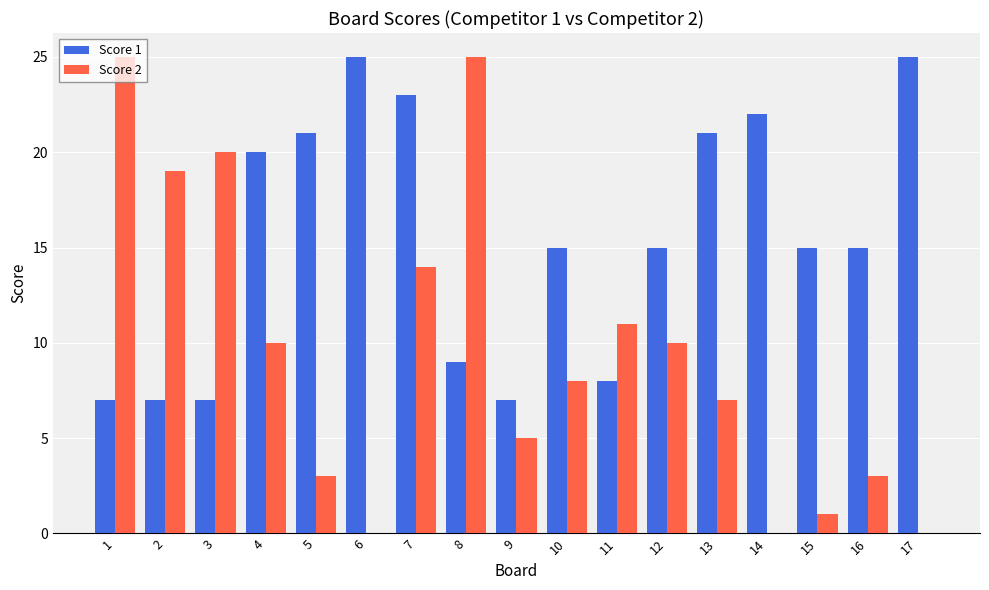

The value of Score 2 at 14 is 0. True or false?

True